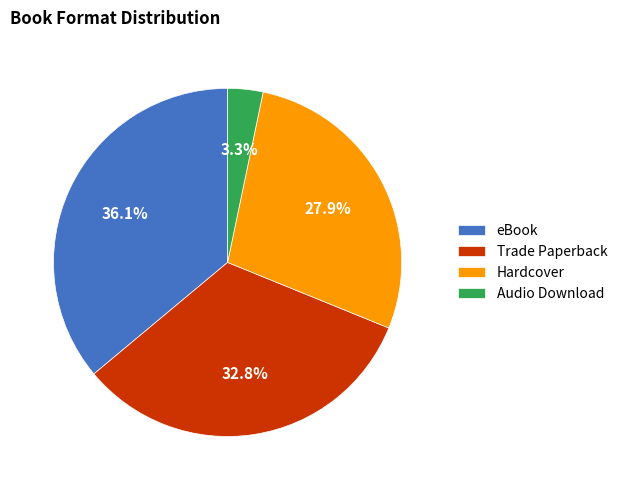

Is there a majority slice in this chart?

No